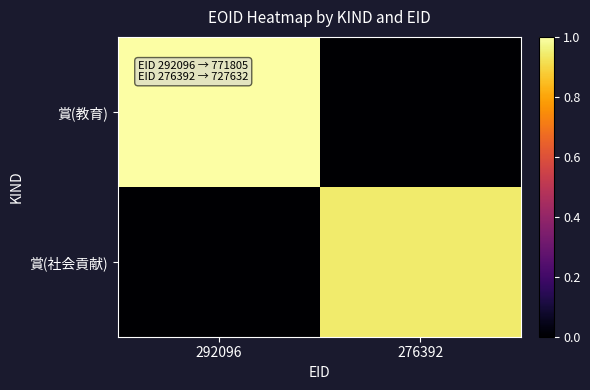

Count the number of categories in the chart.

2